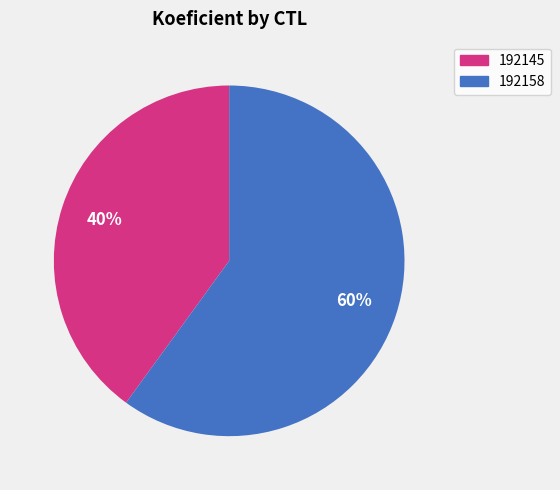

To the nearest percent, what is the difference between the 192145 and 192158 slice percentages?

20%